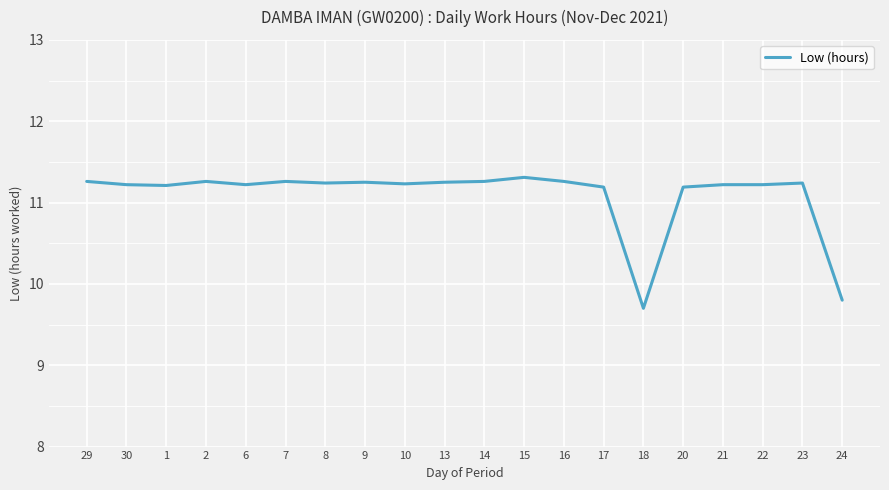

At which label is the value closest to 10?

24